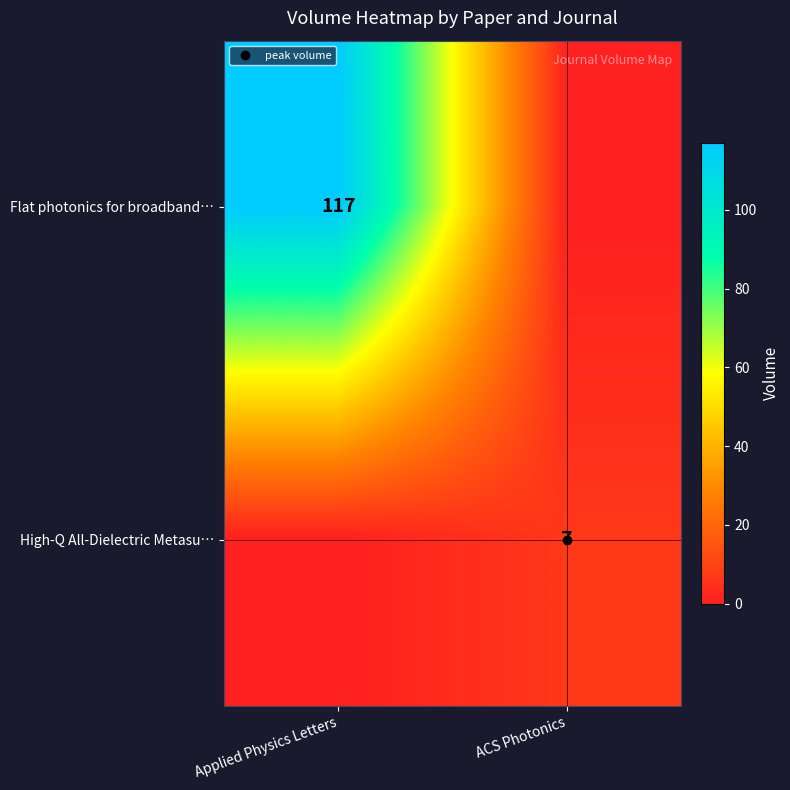

What is the sum of the row_0 values at Applied Physics Letters and ACS Photonics?

117